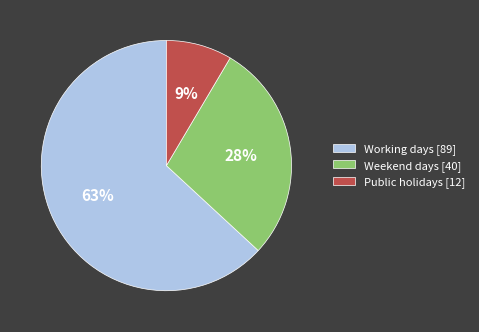

Approximately how many times larger is the value at Weekend days compared to Working days?

0.4